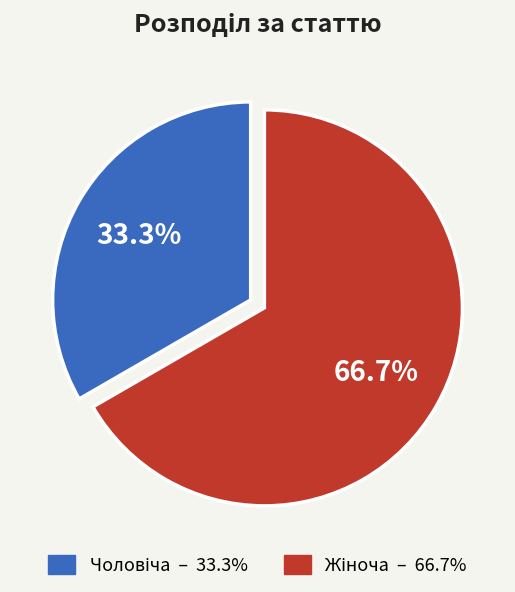

Is there a majority slice in this chart?

Yes